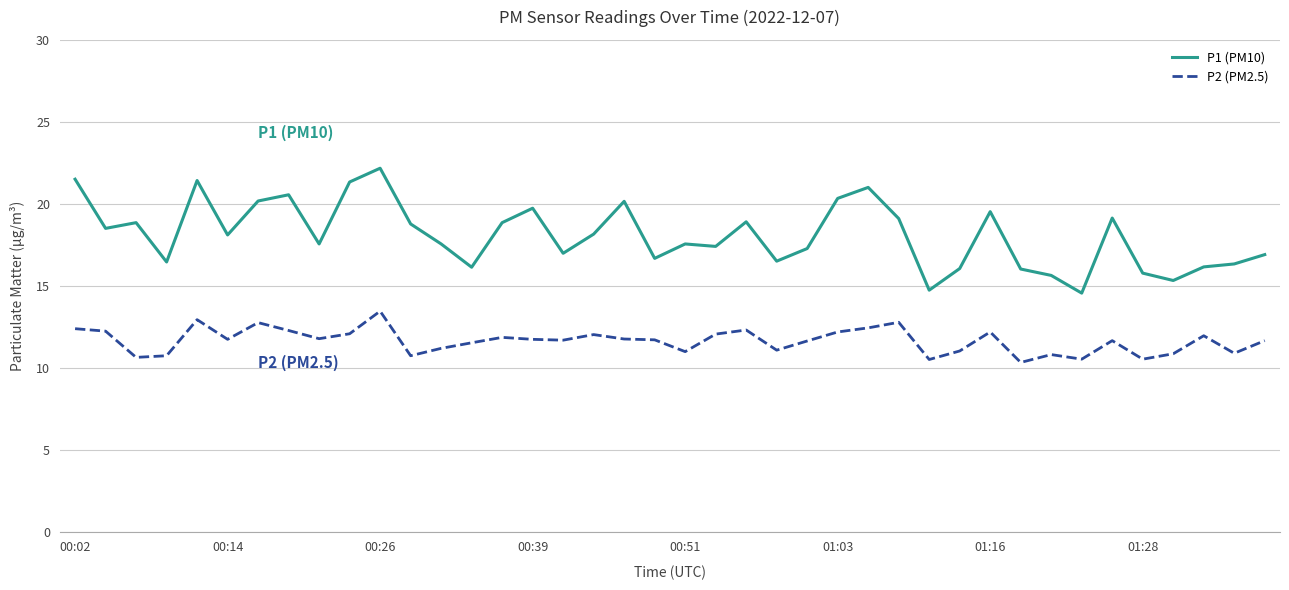

Rank the series by their maximum value, from lowest to highest.

P2 (PM2.5), P1 (PM10)